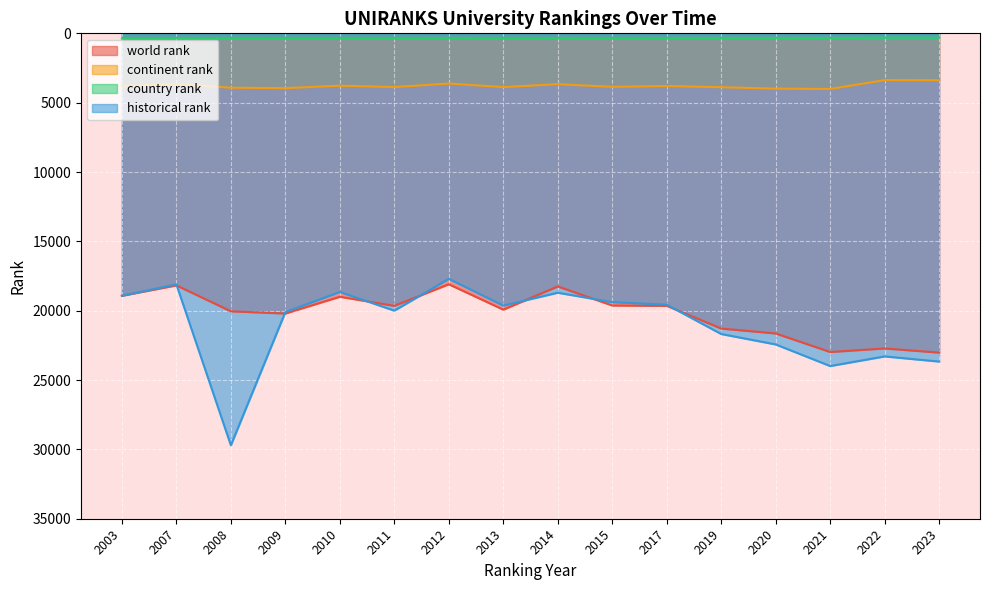

What is the sum of all country rank values?

5865.0